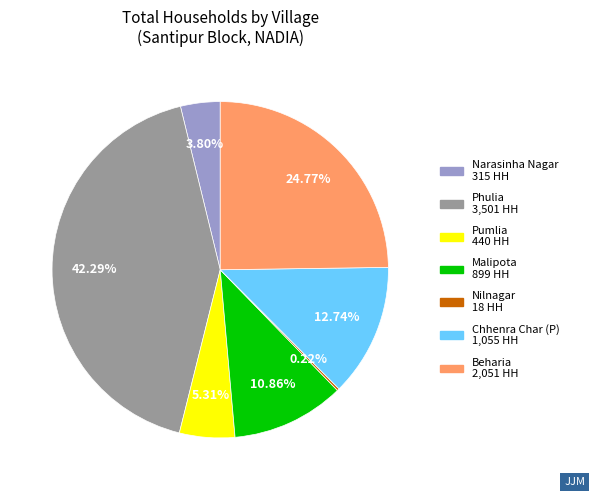

Is there a majority slice in this chart?

No